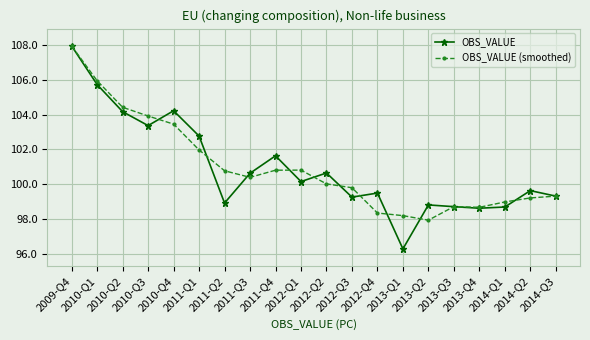

Which label corresponds to the largest value in the chart?

2009-Q4